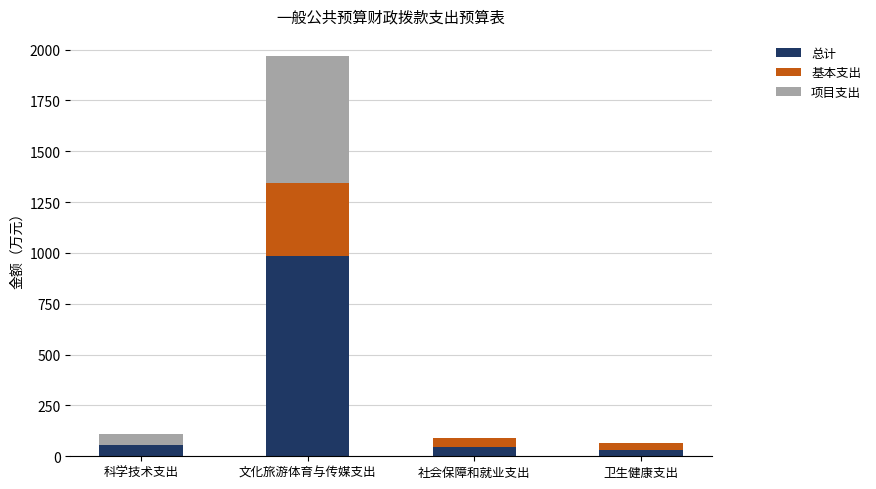

What is the highest value of the 总计 series?

984.4